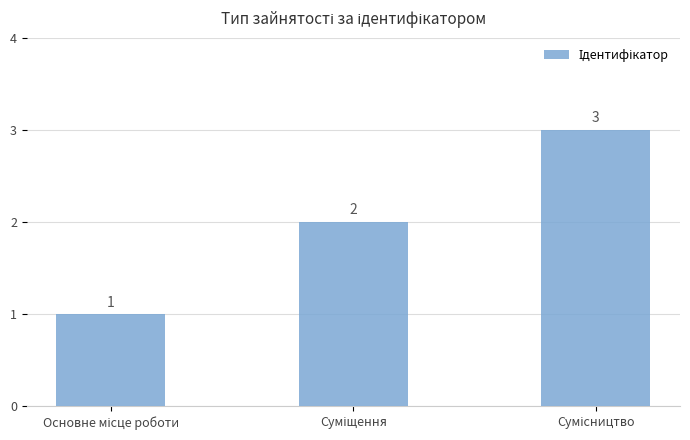

What is the maximum value shown in the chart?

3